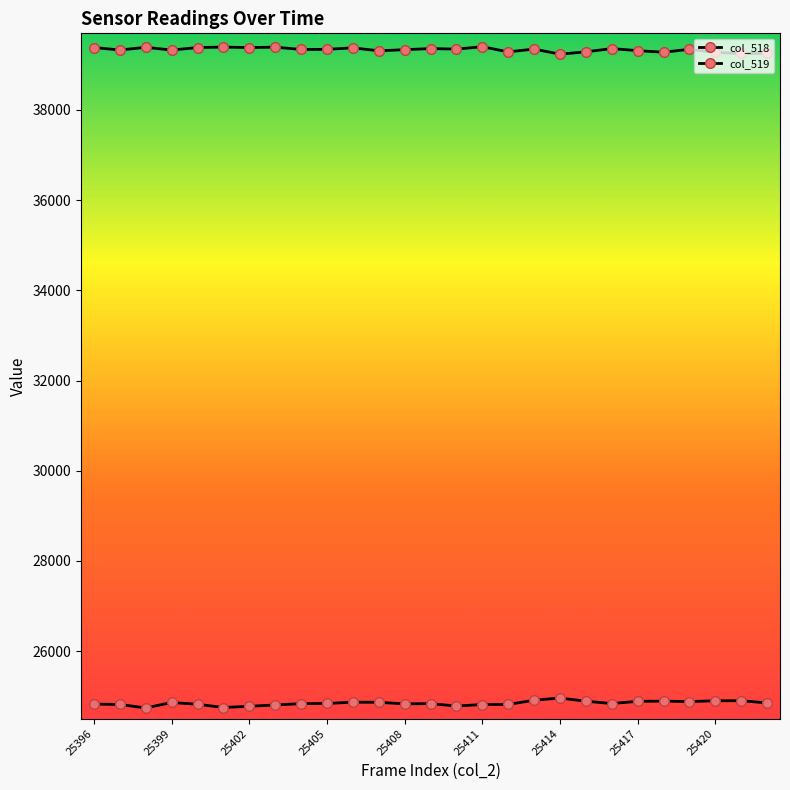

True or false: col_518 and col_519 intersect in this chart.

False